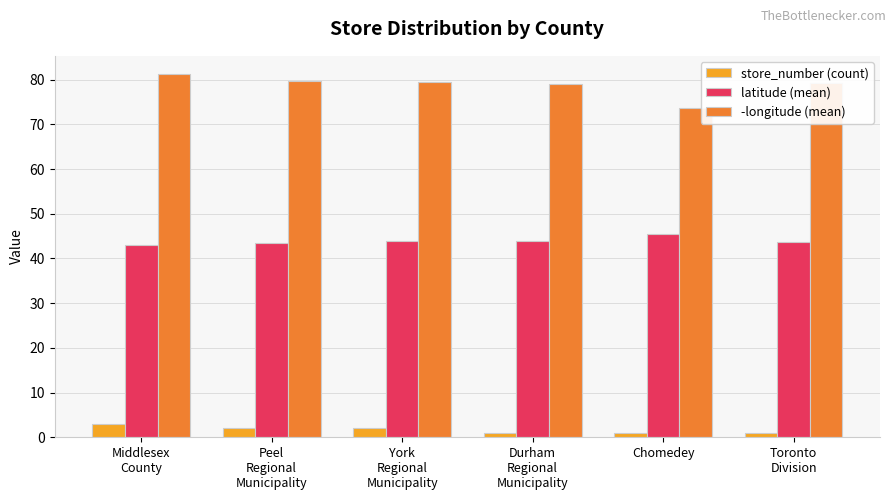

What is the average value of the store_number (count) series?

1.7